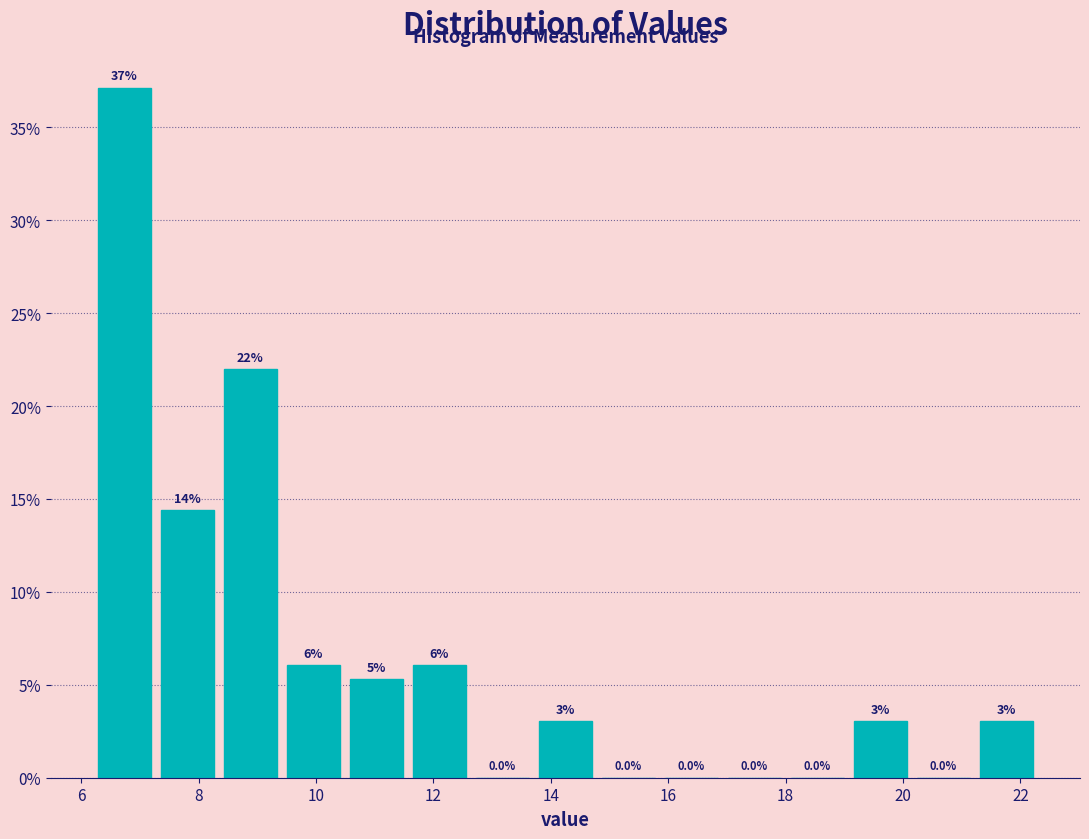

Over which range of the x-axis is the bar tallest?

6.2 to 7.2